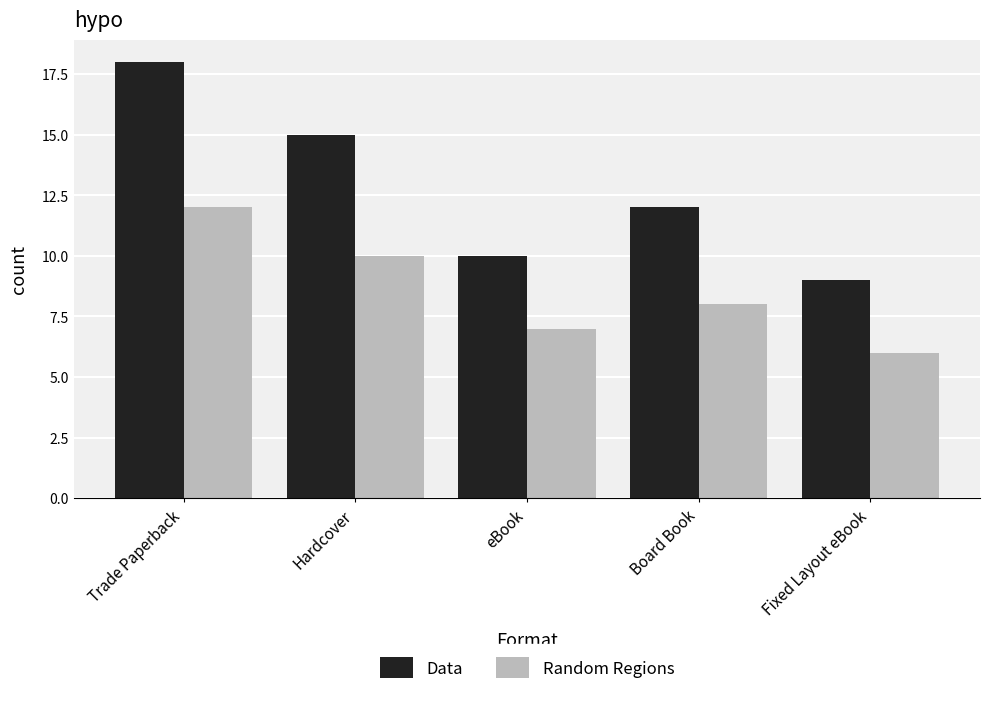

Does the chart contain stacked bars?

No